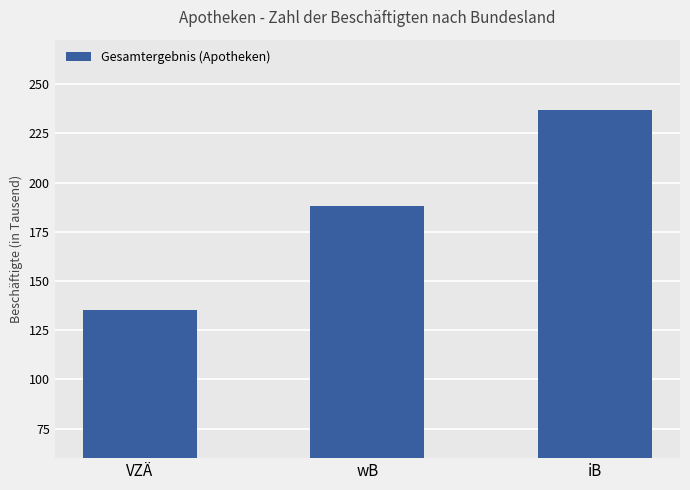

What is the approximate value at iB?

237